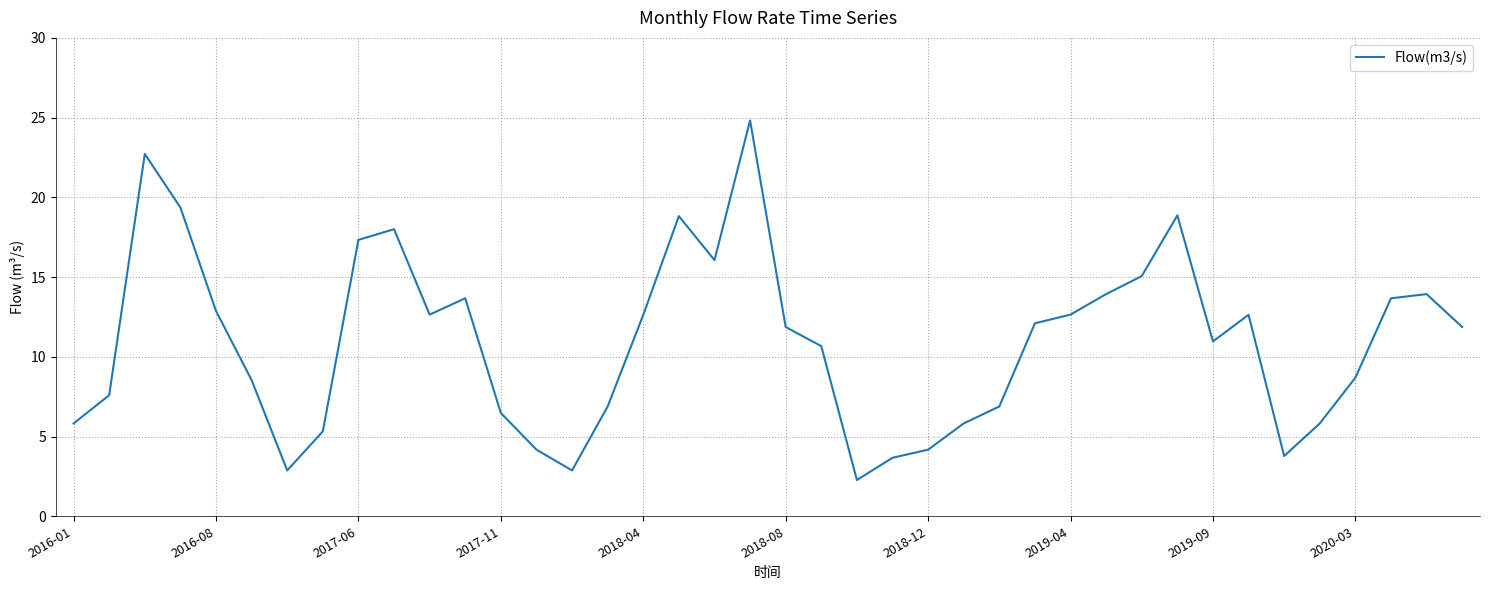

What is the difference between the maximum and minimum values?

22.5